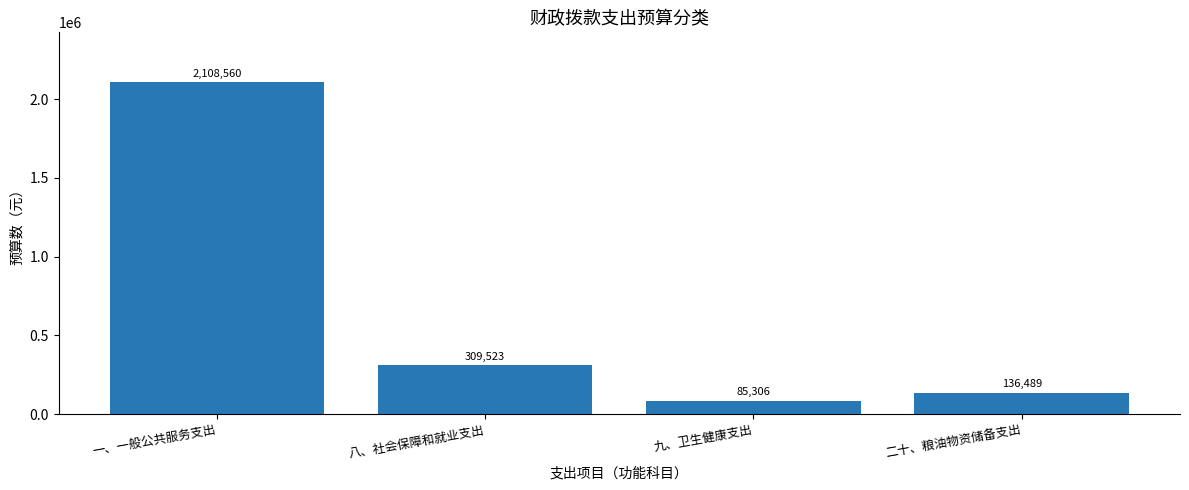

True or false: the data shows 130223 at 八、社会保障和就业支出.

False